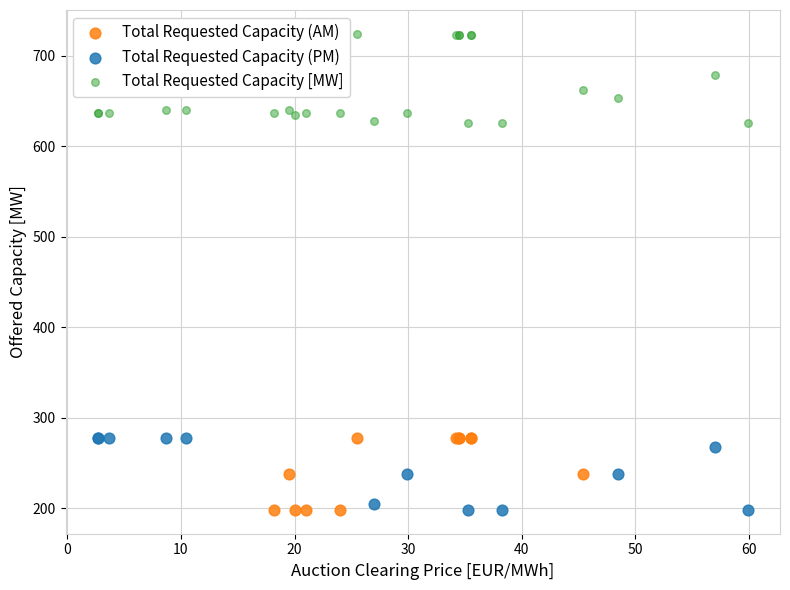

Which series reaches the maximum Y coordinate?

Total Requested Capacity [MW]